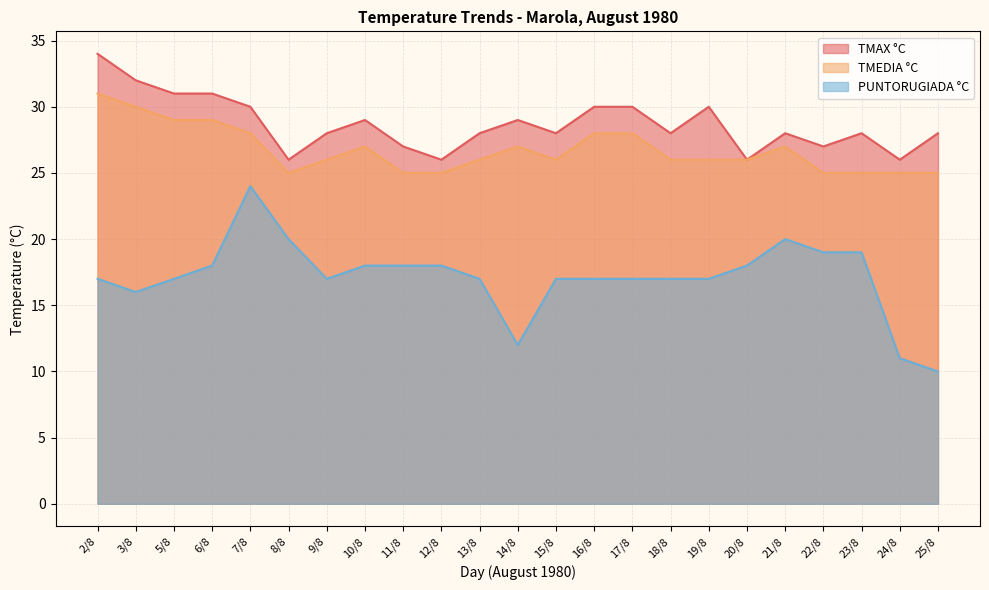

List the labels in order of TMEDIA °C value, largest first.

2/8, 3/8, 5/8, 6/8, 7/8, 16/8, 17/8, 10/8, 14/8, 21/8, 9/8, 13/8, 15/8, 18/8, 19/8, 20/8, 8/8, 11/8, 12/8, 22/8, 23/8, 24/8, 25/8